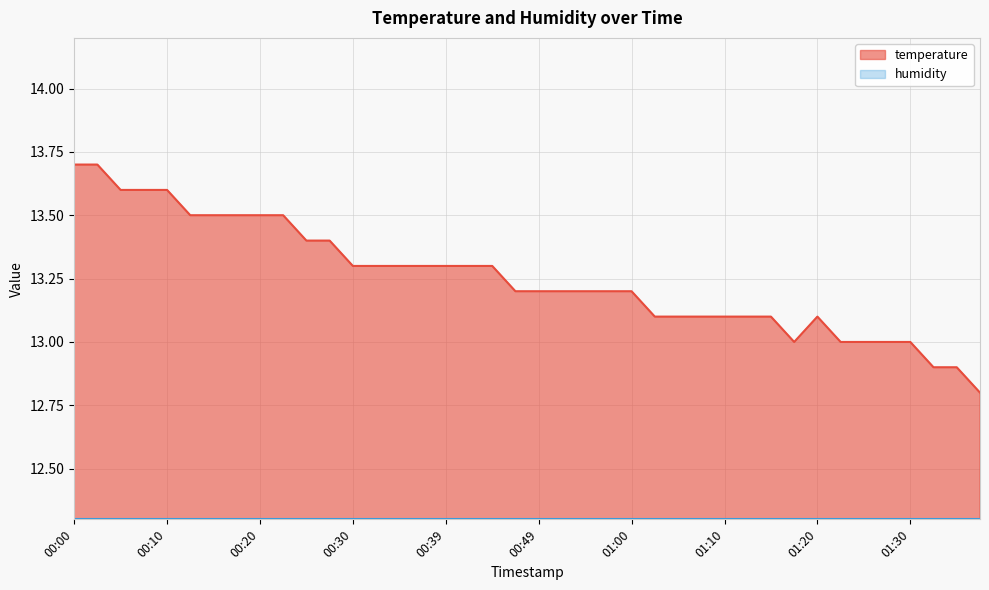

True or false: the data has more than 1 interior local peaks.

False